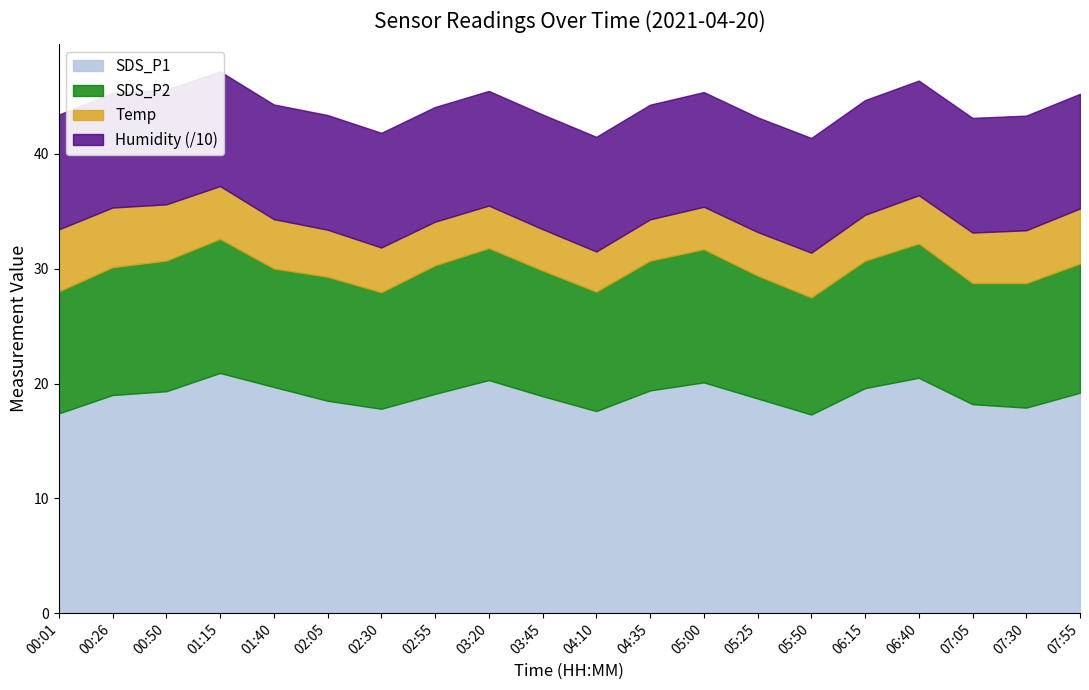

What position from the right is 04:35?

9